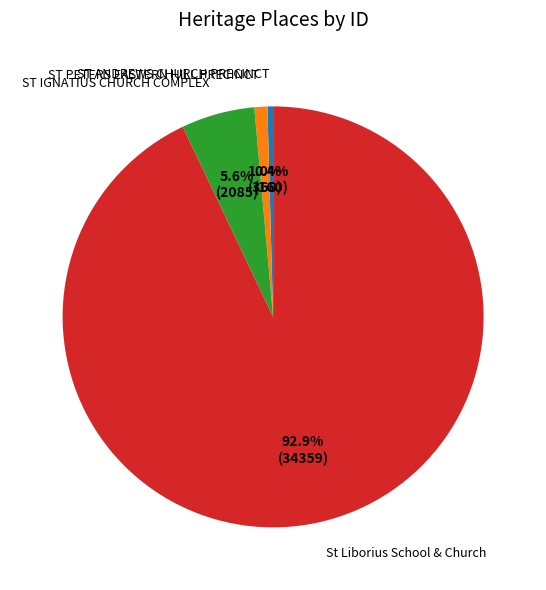

Rank the categories by value from lowest to highest.

ST ANDREWS CHURCH PRECINCT, ST PETERS EASTERN HILL PRECINCT, ST IGNATIUS CHURCH COMPLEX, St Liborius School & Church